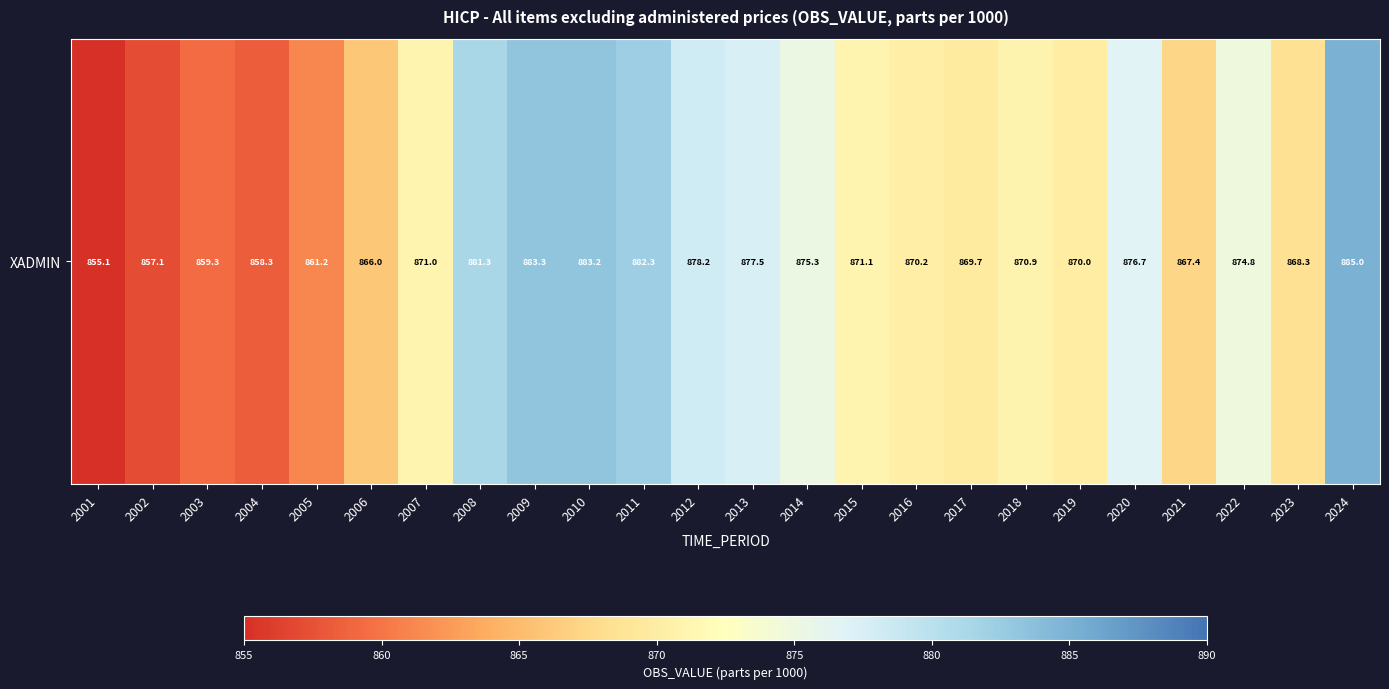

The chart shows a value of 617.4 at 2011. True or false?

False